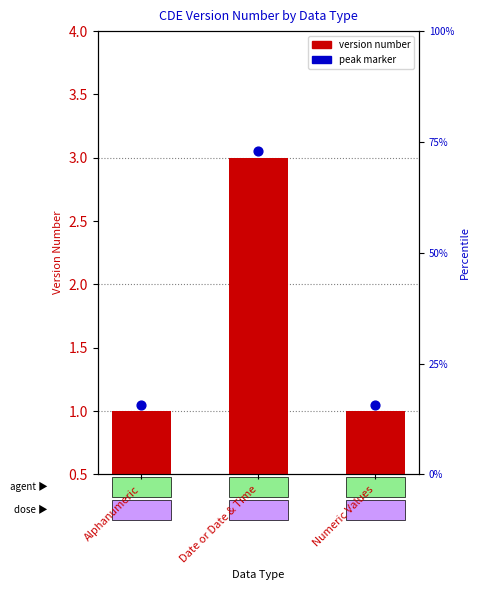

At how many categories does at least one series exceed 1?

3